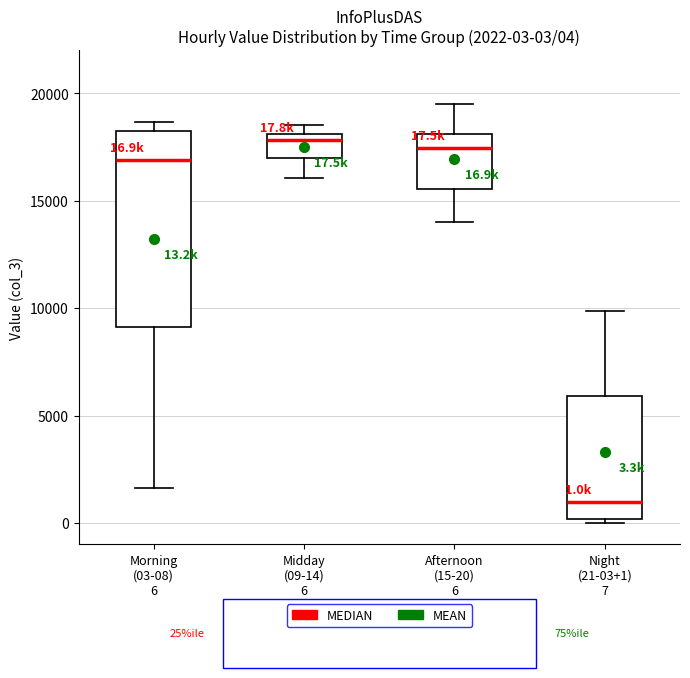

Which box is the tallest, from its lower edge to its upper edge?

Morning (03-08) 6